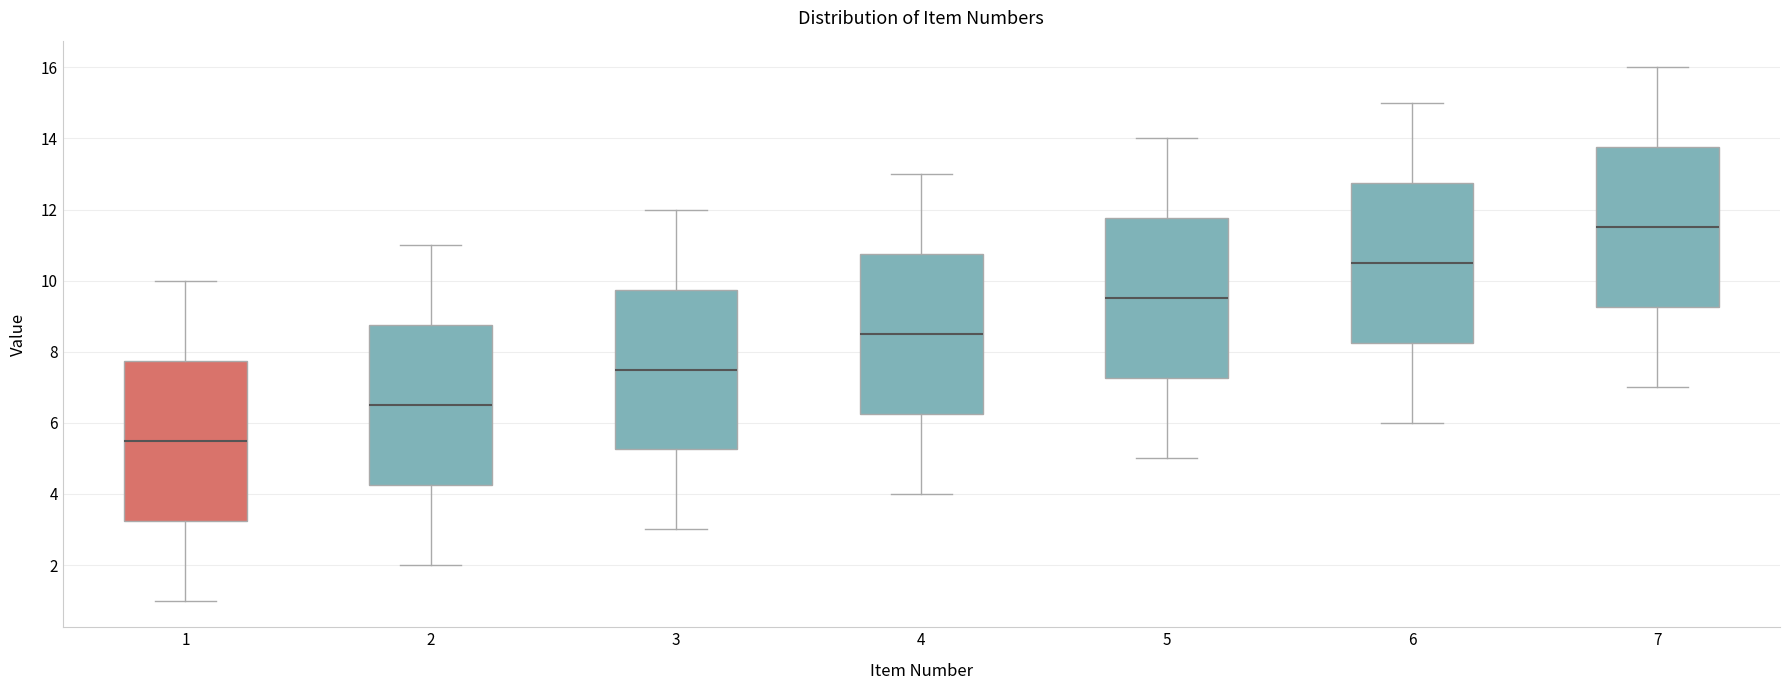

Where is the lower edge of the box at x = 3 on the y-axis? The values are not printed on the chart, so give them approximately, as read against the axis.

5.2